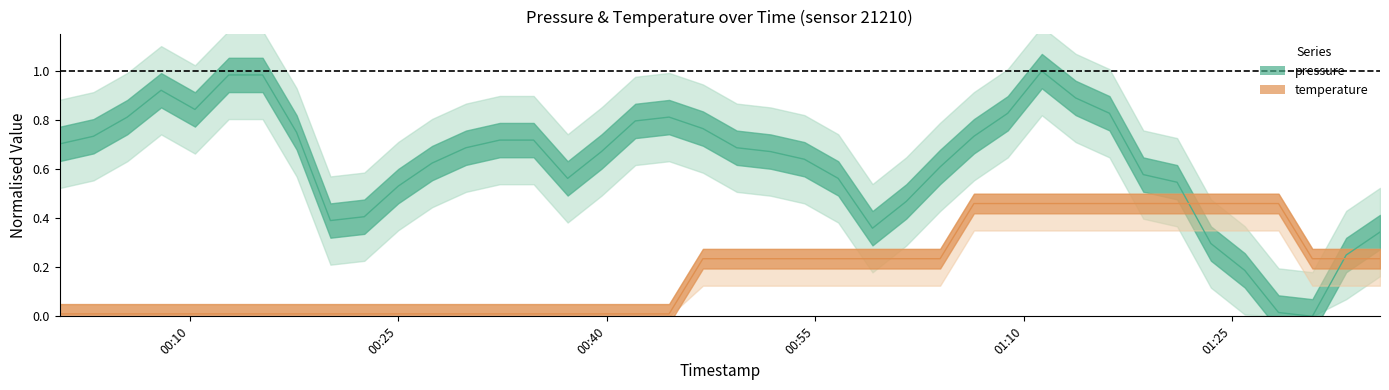

True or false: pressure and temperature cross at least once.

True